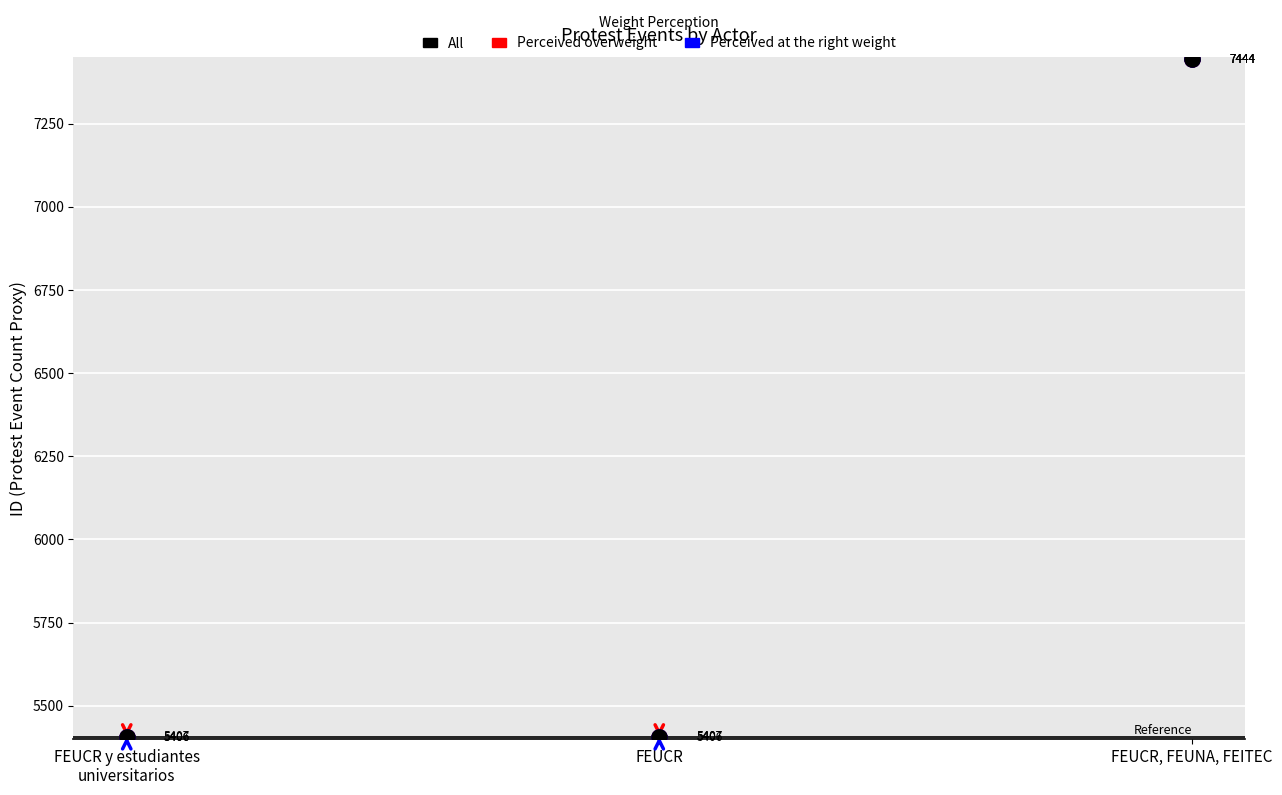

What are all the series names shown in the legend?

All, Perceived overweight, Perceived at the right weight